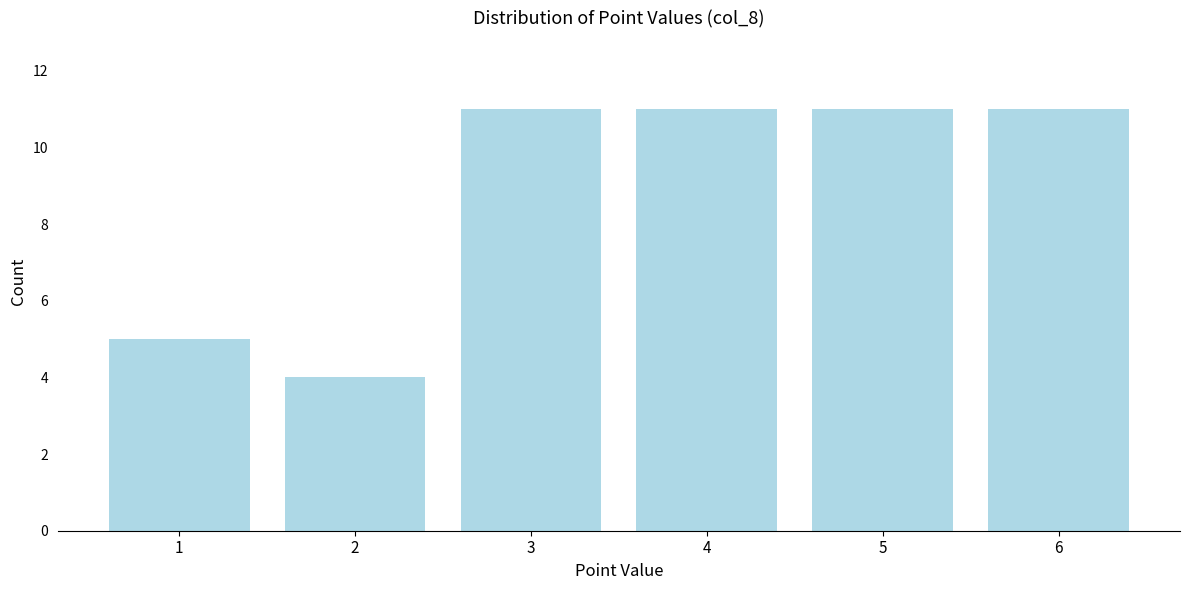

Reading left to right, what are all the values shown in this chart?

1=5	2=4	3=11	4=11	5=11	6=11